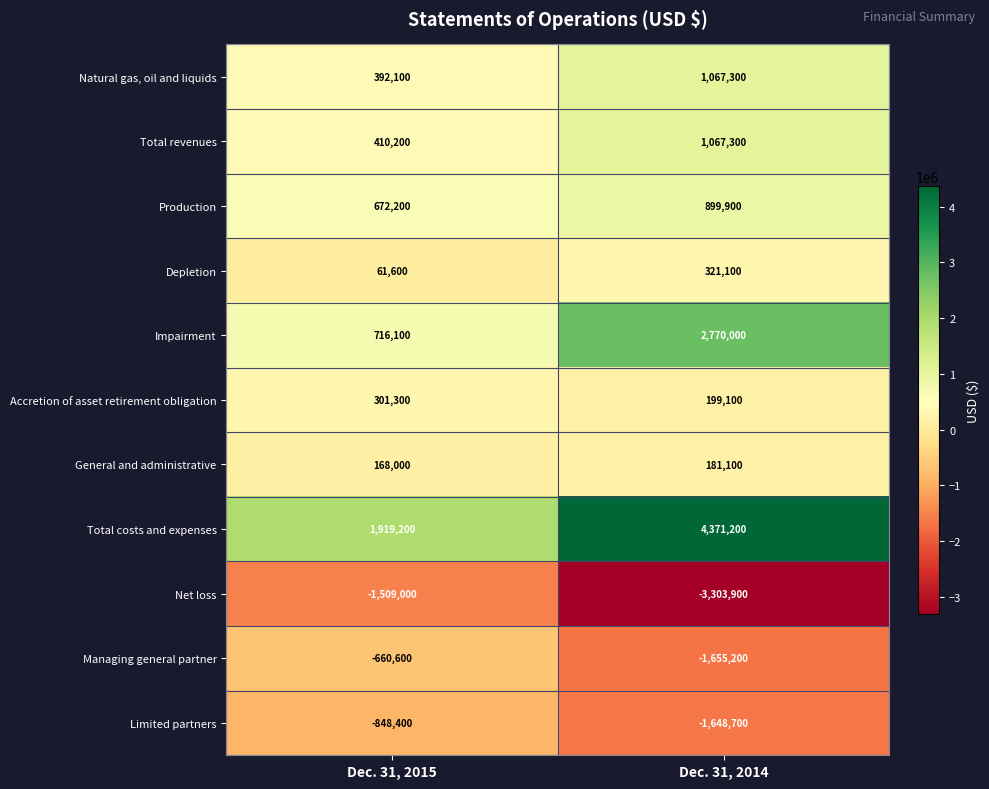

What is the minimum value shown in the chart?

-3303900